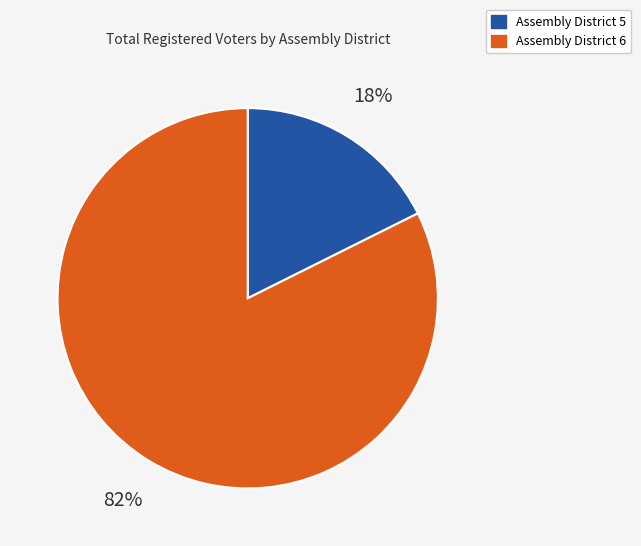

To the nearest percent, what is the average slice percentage?

50%